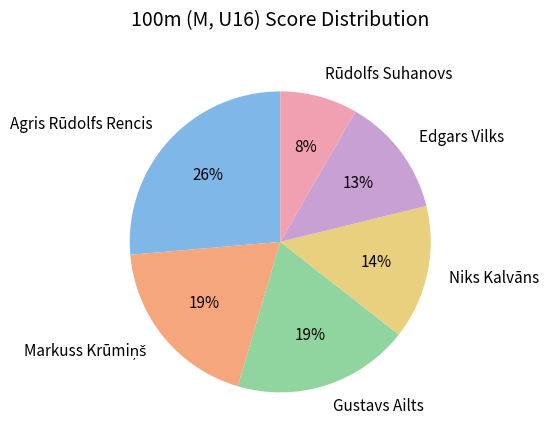

What is the ratio of the value at Gustavs Ailts to the value at Edgars Vilks?

1.5